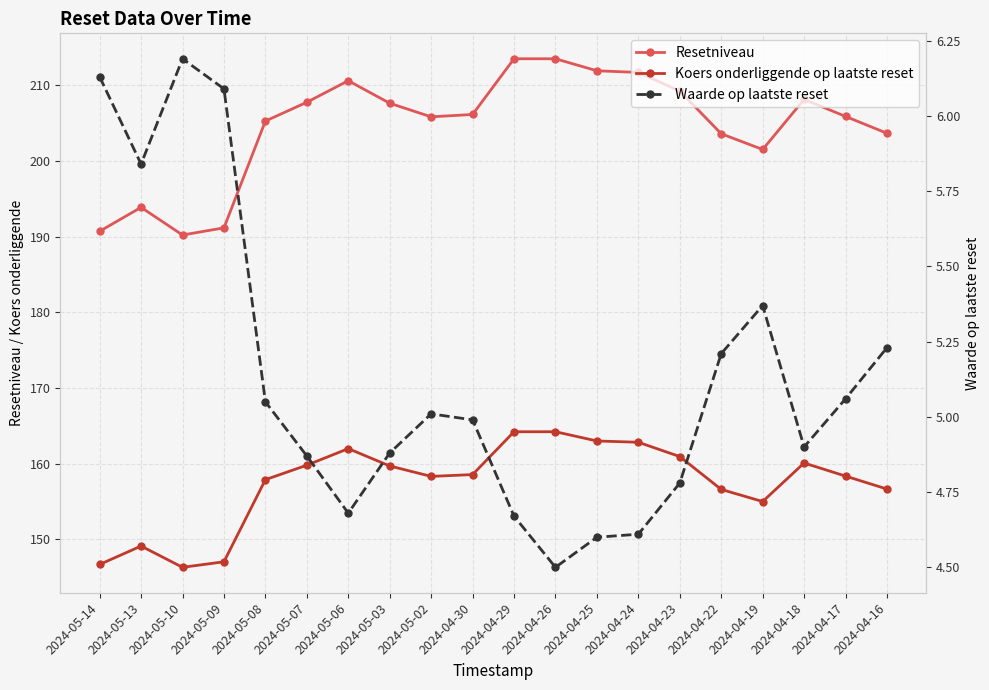

Which has a higher value, 2024-05-07 or 2024-04-26?

2024-04-26